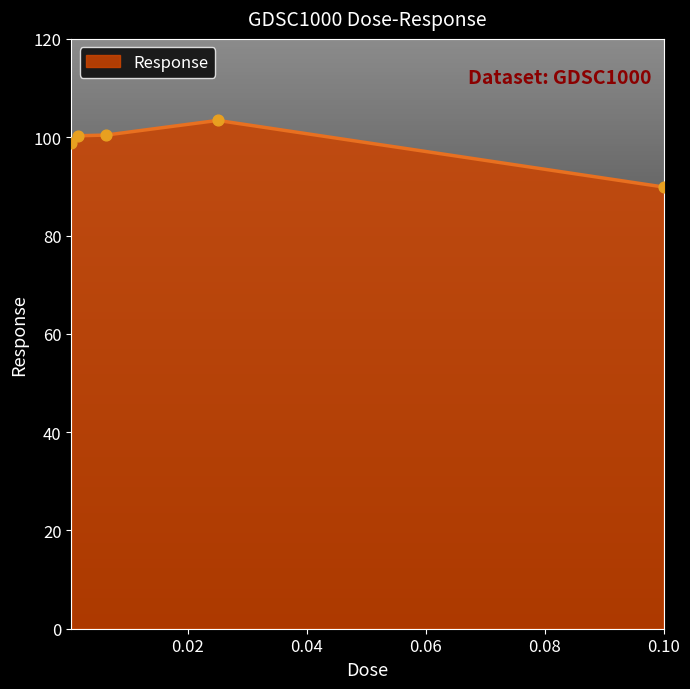

What is the difference between the maximum and minimum values?

13.5